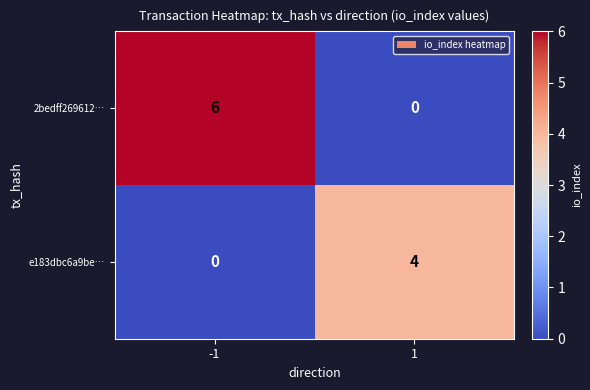

Which series changed the most between -1 and 1?

2bedff269612…